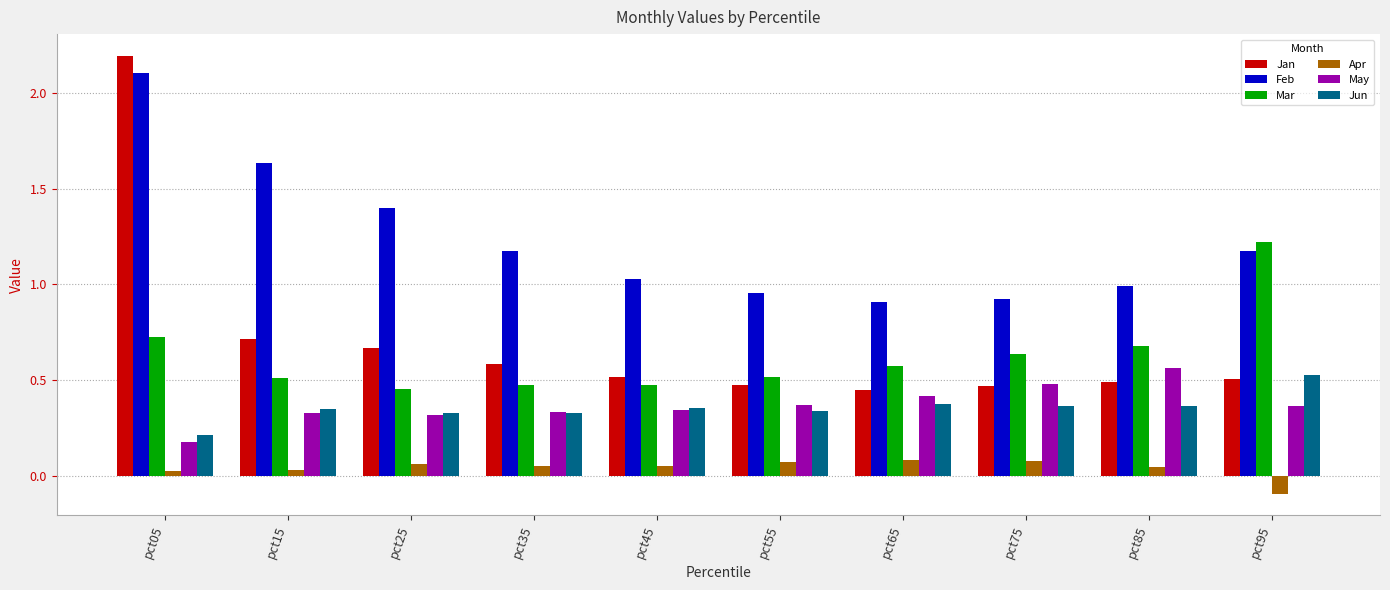

What is the minimum value for Feb?

0.9